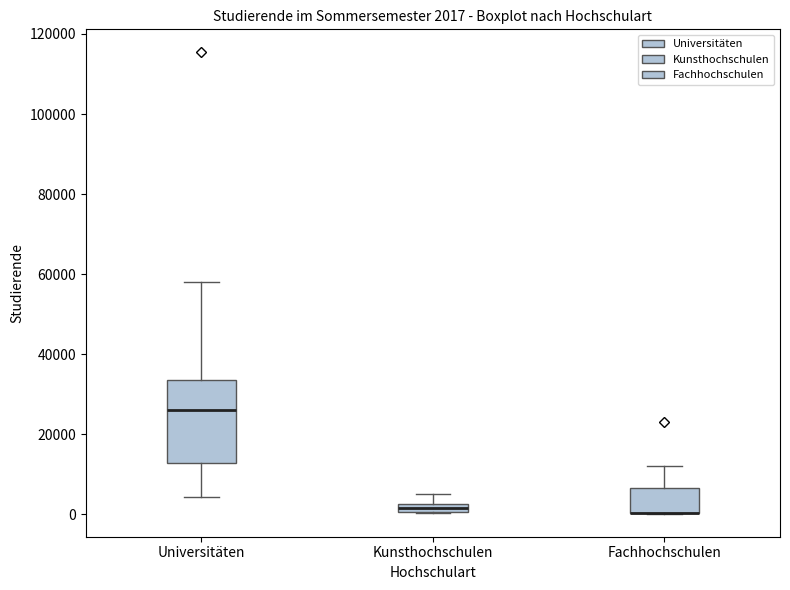

Comparing the boxes themselves (not the whiskers), which one is the tallest?

Universitäten